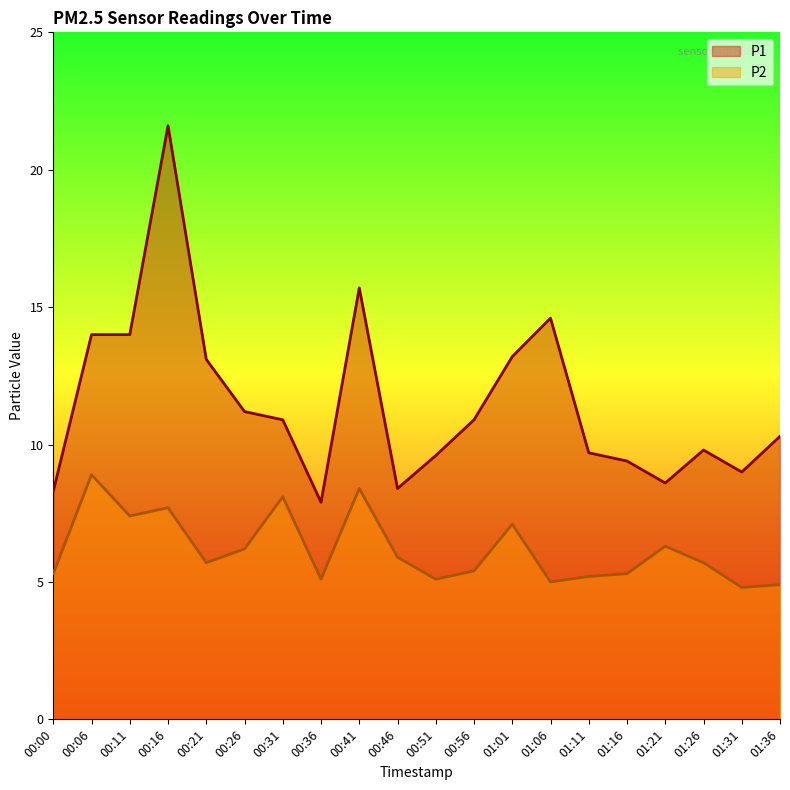

Which category has the lowest value in the P2 series?

01:31